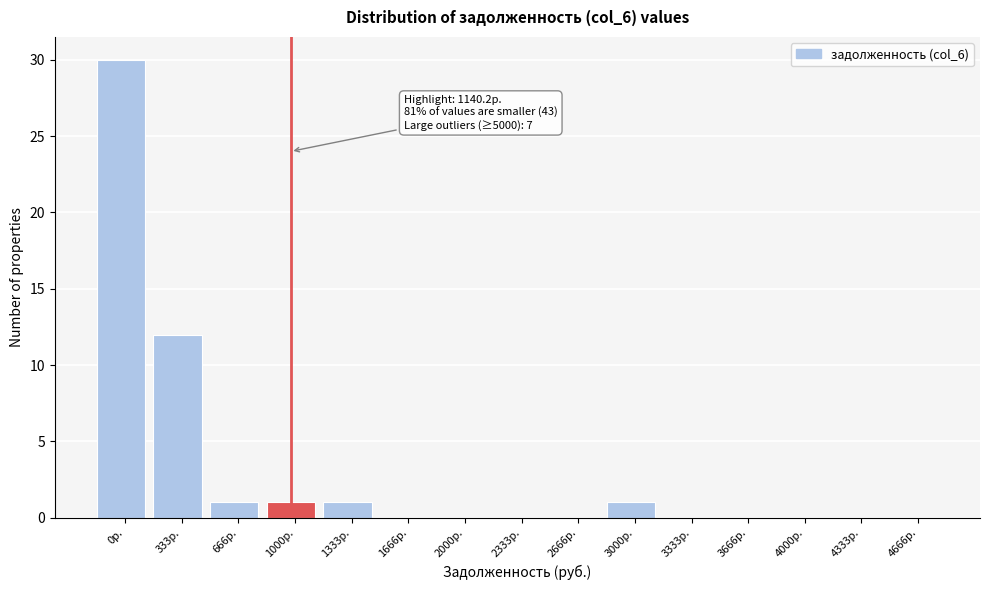

Reading left to right, extract all data points from this chart.

0р.=30	333р.=12	666р.=1	1000р.=1	1333р.=1	1666р.=0	2000р.=0	2333р.=0	2666р.=0	3000р.=1	3333р.=0	3666р.=0	4000р.=0	4333р.=0	4666р.=0